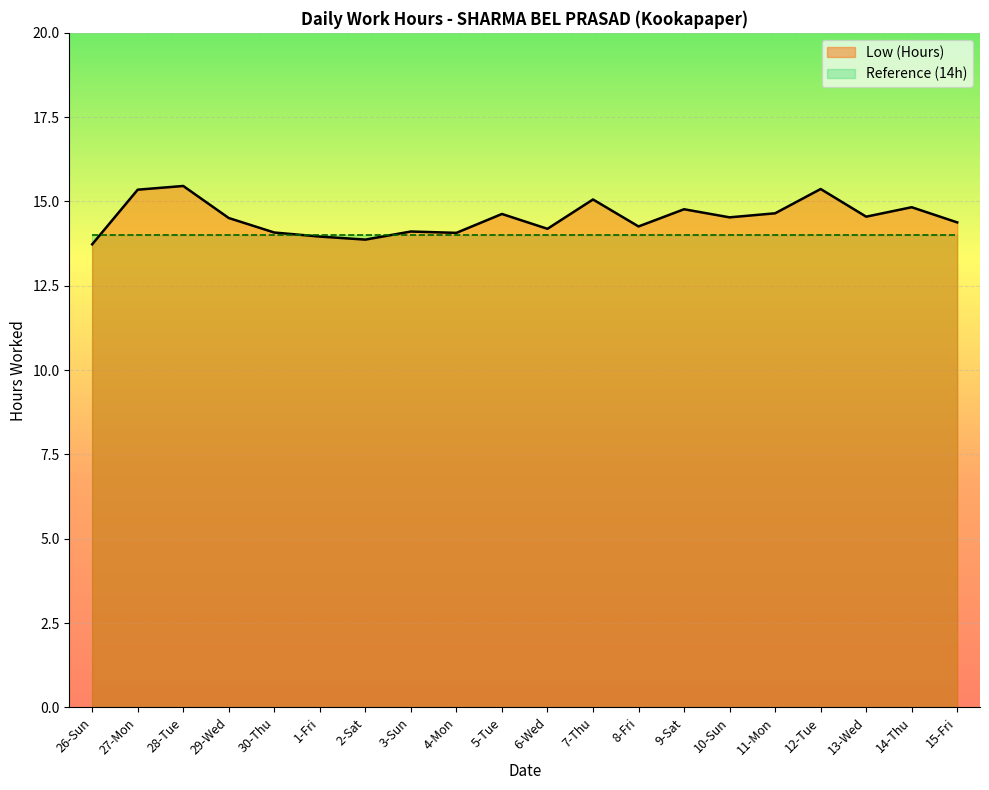

Reading left to right, extract all data points from this chart.

13.7	15.3	15.5	14.5	14.1	14.0	13.9	14.1	14.1	14.6	14.2	15.1	14.3	14.8	14.5	14.7	15.4	14.6	14.8	14.4